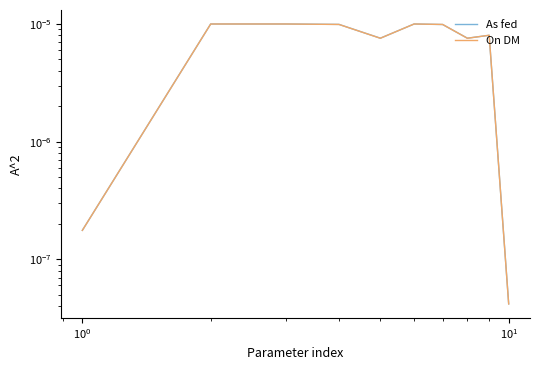

The value of On DM at 7 is 0.0. True or false?

False